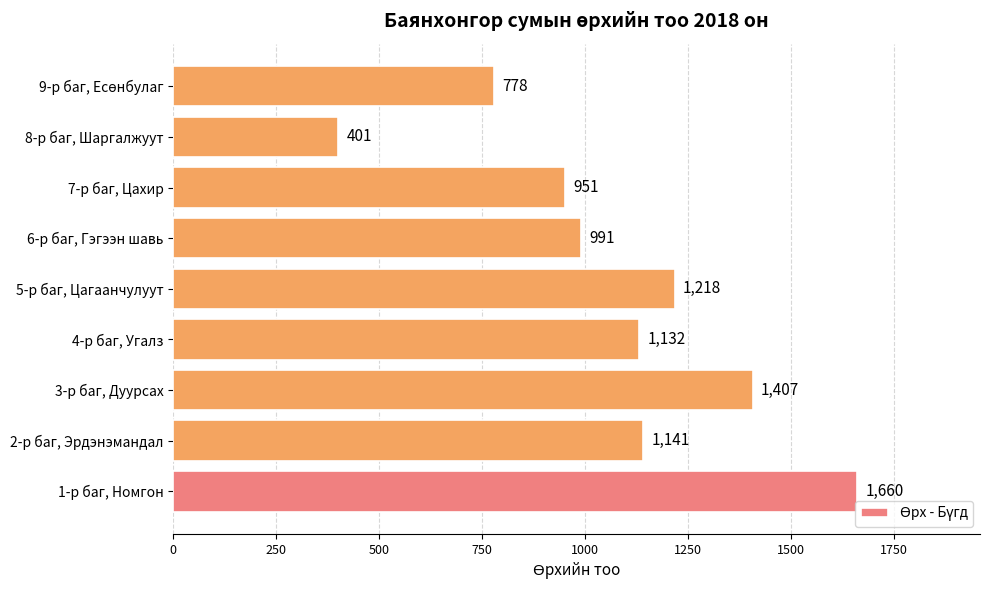

Approximately how many times larger is the value at 6-р баг, Гэгээн шавь compared to 1-р баг, Номгон?

0.6